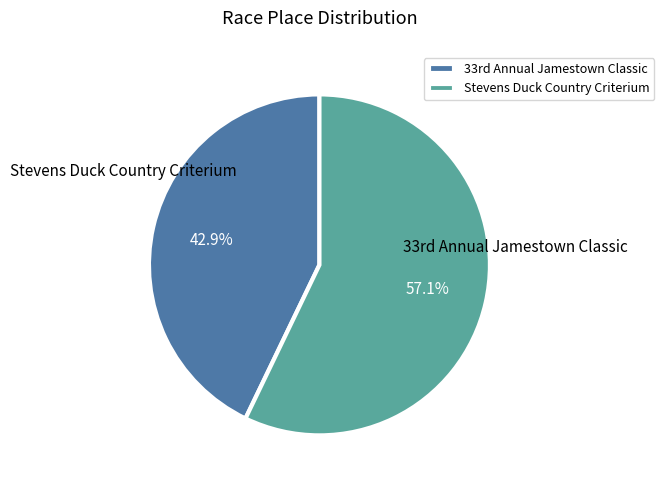

True or false: Stevens Duck Country Criterium accounts for 57% of the total.

True